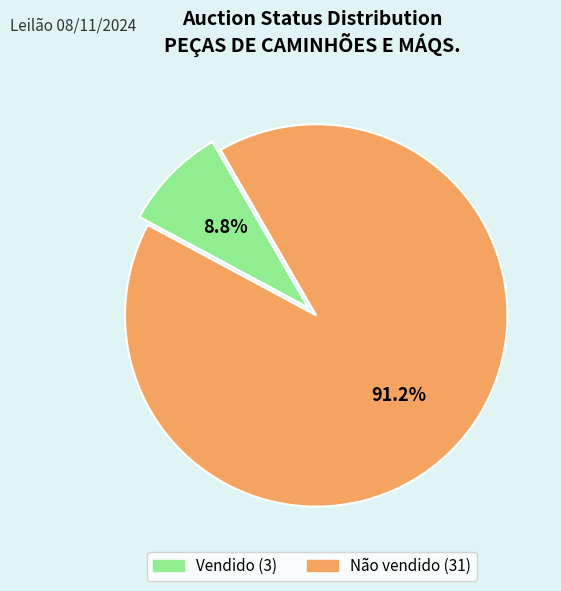

Which category has the biggest portion of the pie?

Não vendido